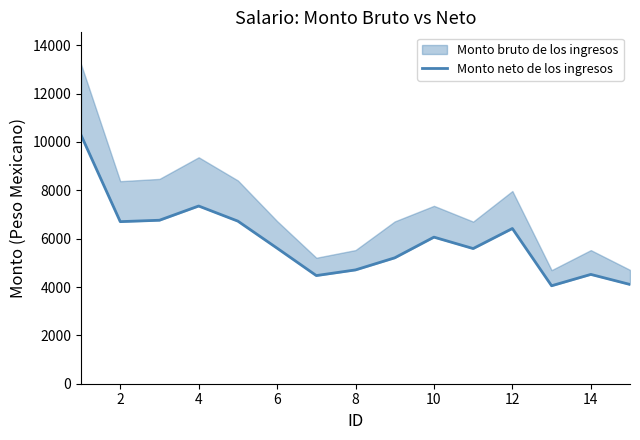

Between 2 and 4, which is larger?

4